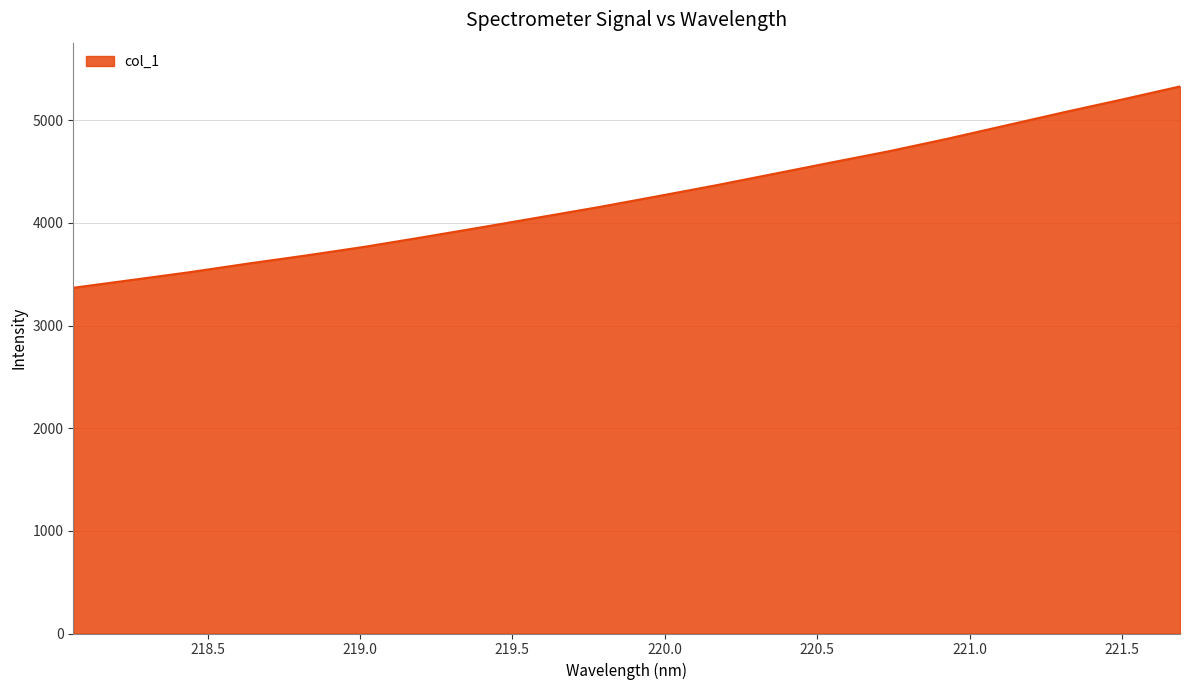

What is the minimum value shown in the chart?

3367.7